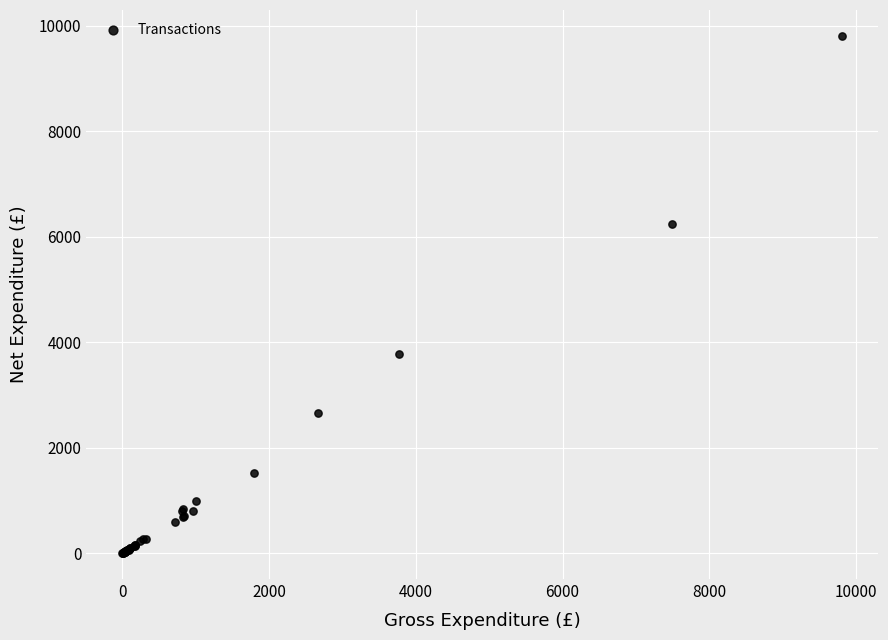

What Y value in the scatter plot is closest to 4907?

3770.8